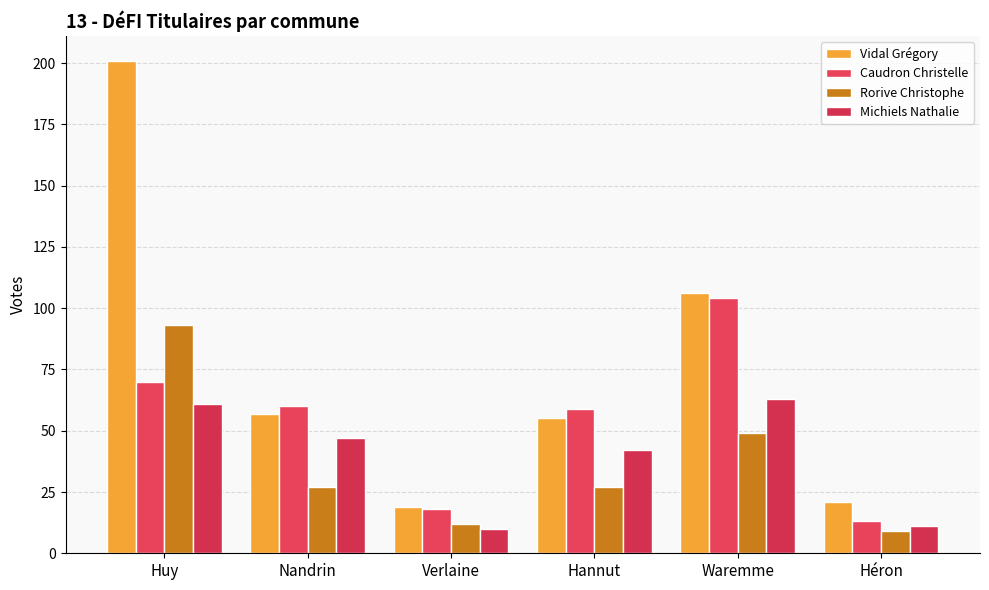

What is the value of the Caudron Christelle bar at the 1st from the left?

70